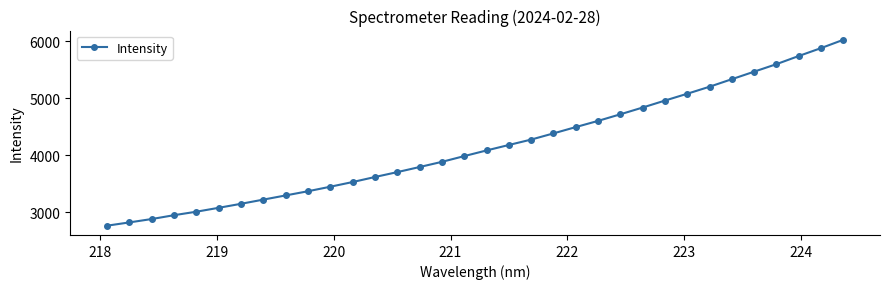

What is the smallest value displayed?

2768.6